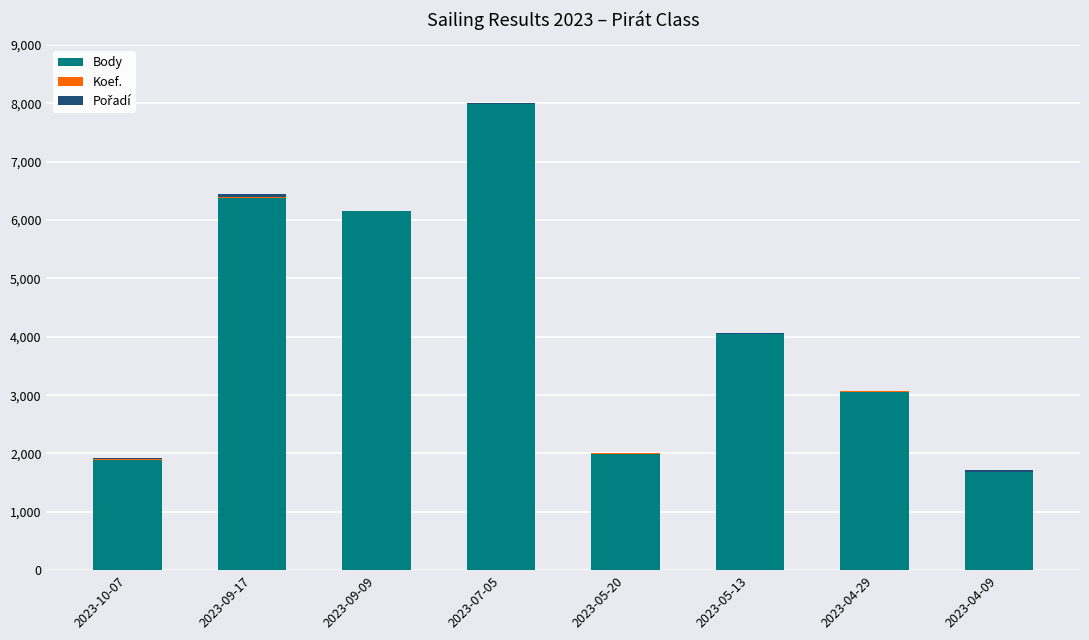

What is the maximum value for Body?

7983